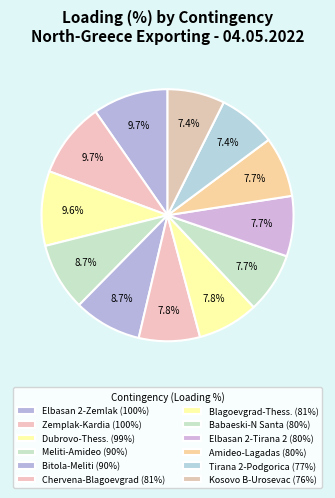

Which slice is the smallest?

N-1 400 kV Kosovo B-Urosevac